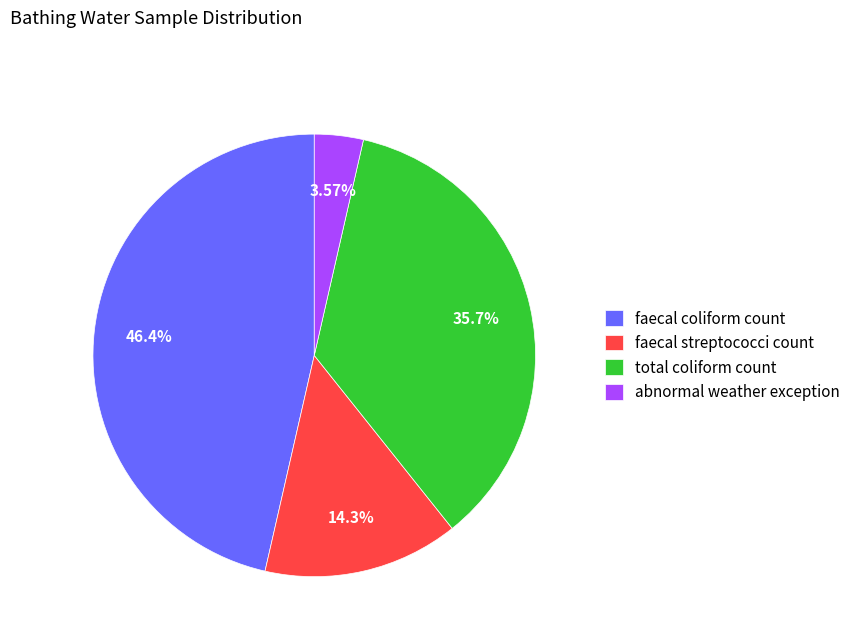

The faecal streptococci count slice represents 24% of the pie. True or false?

False